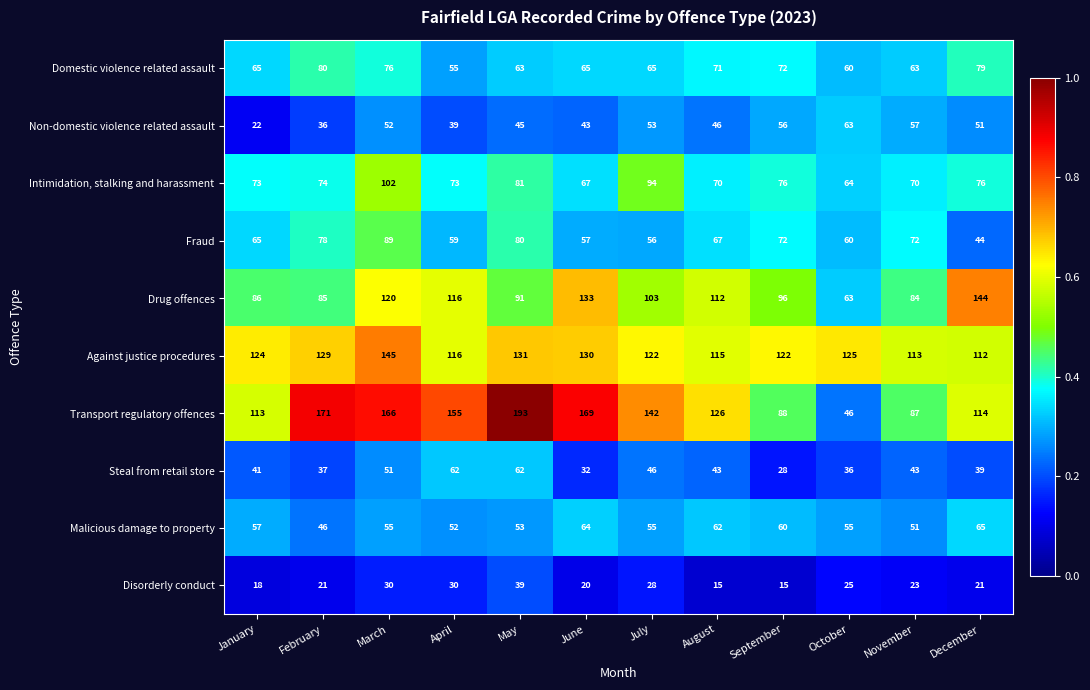

Which series has the largest total across all categories?

Transport regulatory offences